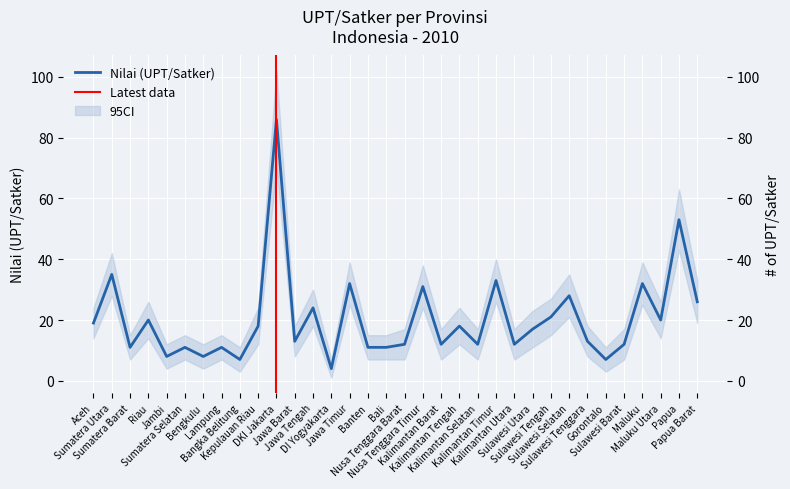

What is the average value?

20